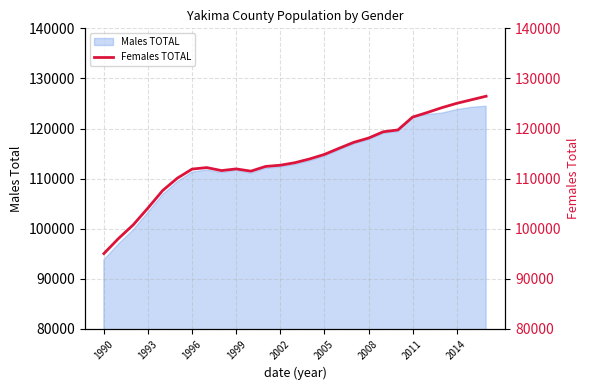

What is the sum of all values?

3079281